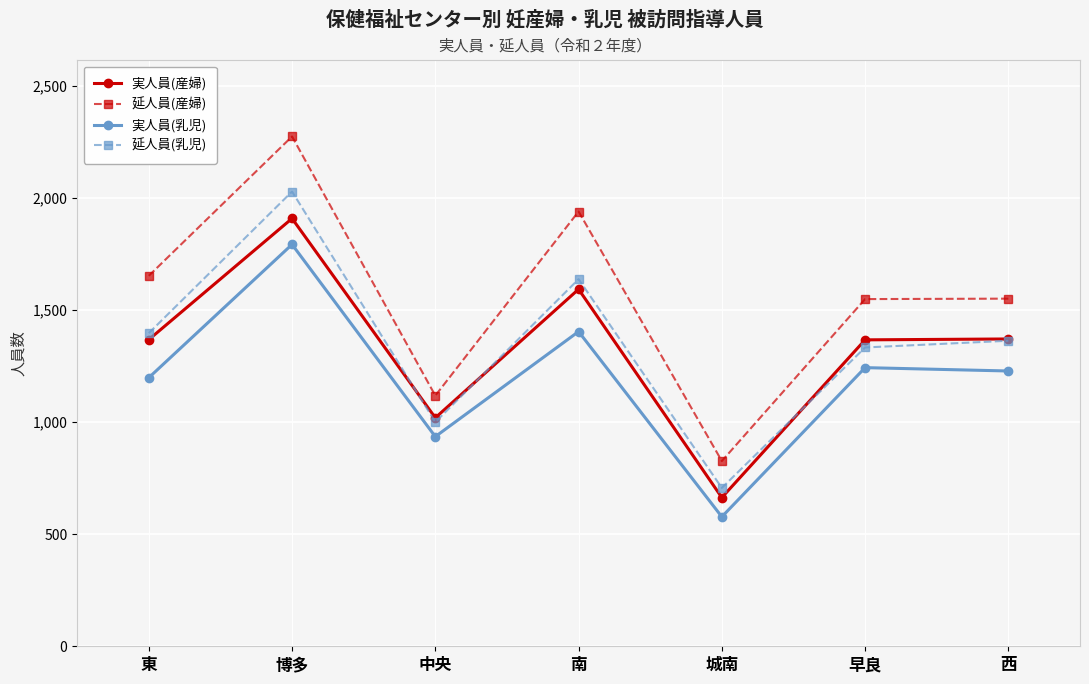

Which series has the widest spread of values?

延人員(産婦)